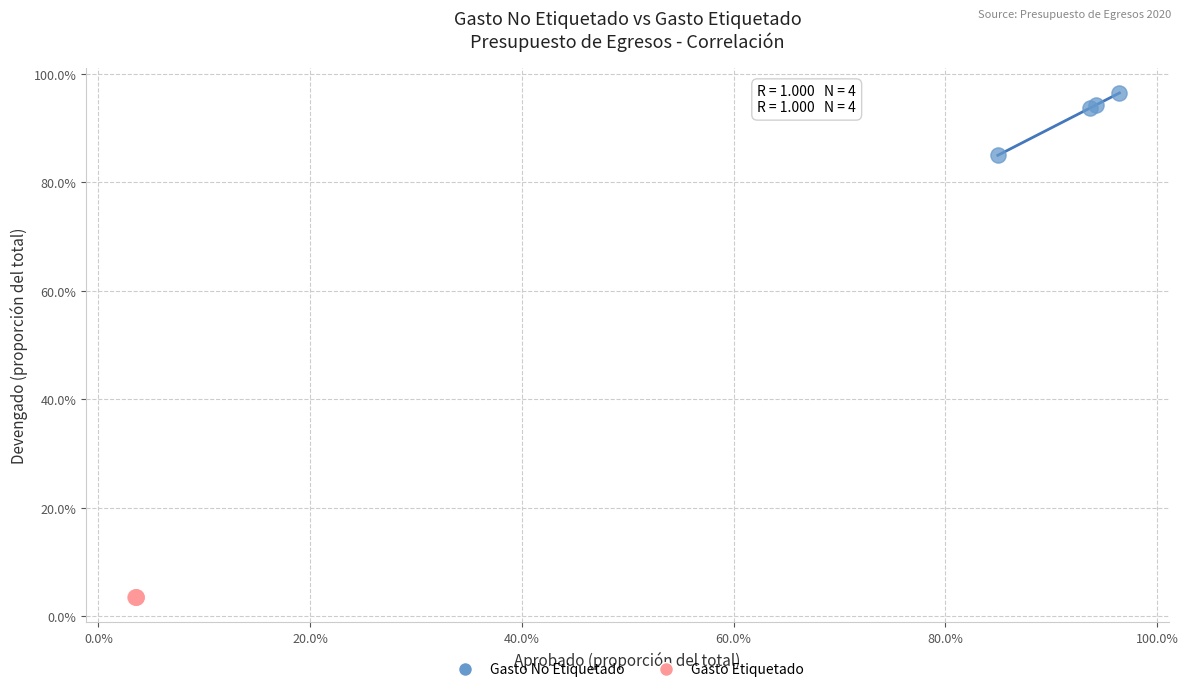

Which series reaches the maximum Y coordinate?

Gasto No Etiquetado